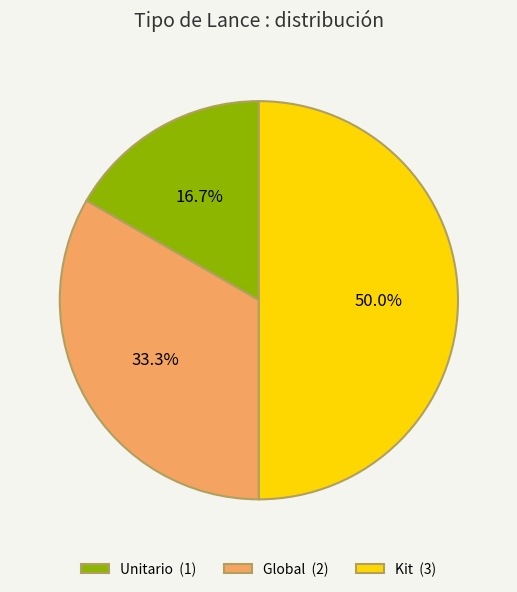

How many slices are in this pie chart?

3